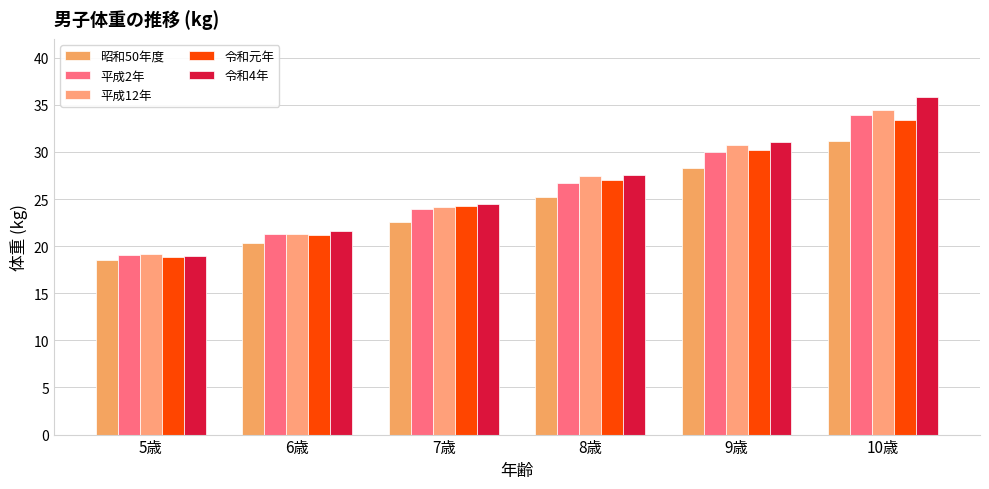

What are all the series names shown in the legend?

昭和50年度, 平成2年, 平成12年, 令和元年, 令和4年